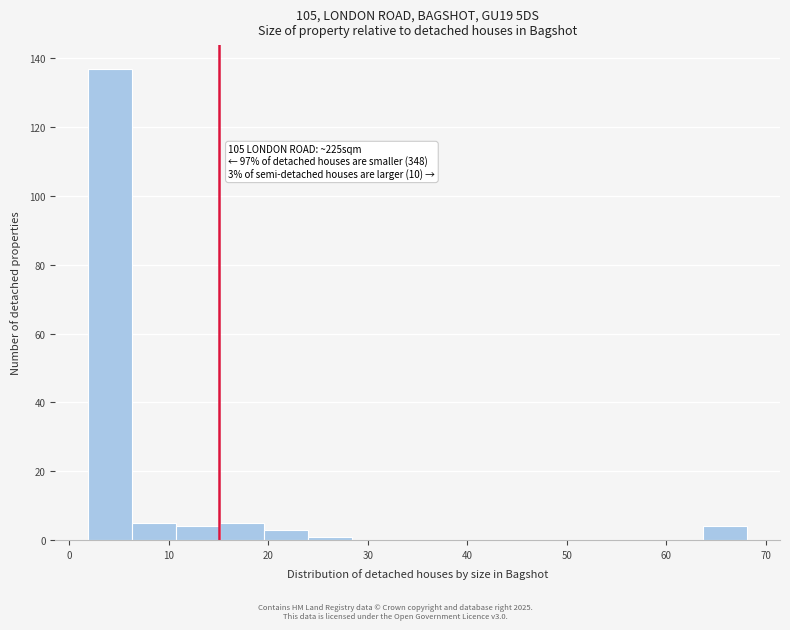

Which range on the x-axis has the tallest bar?

2 to 6